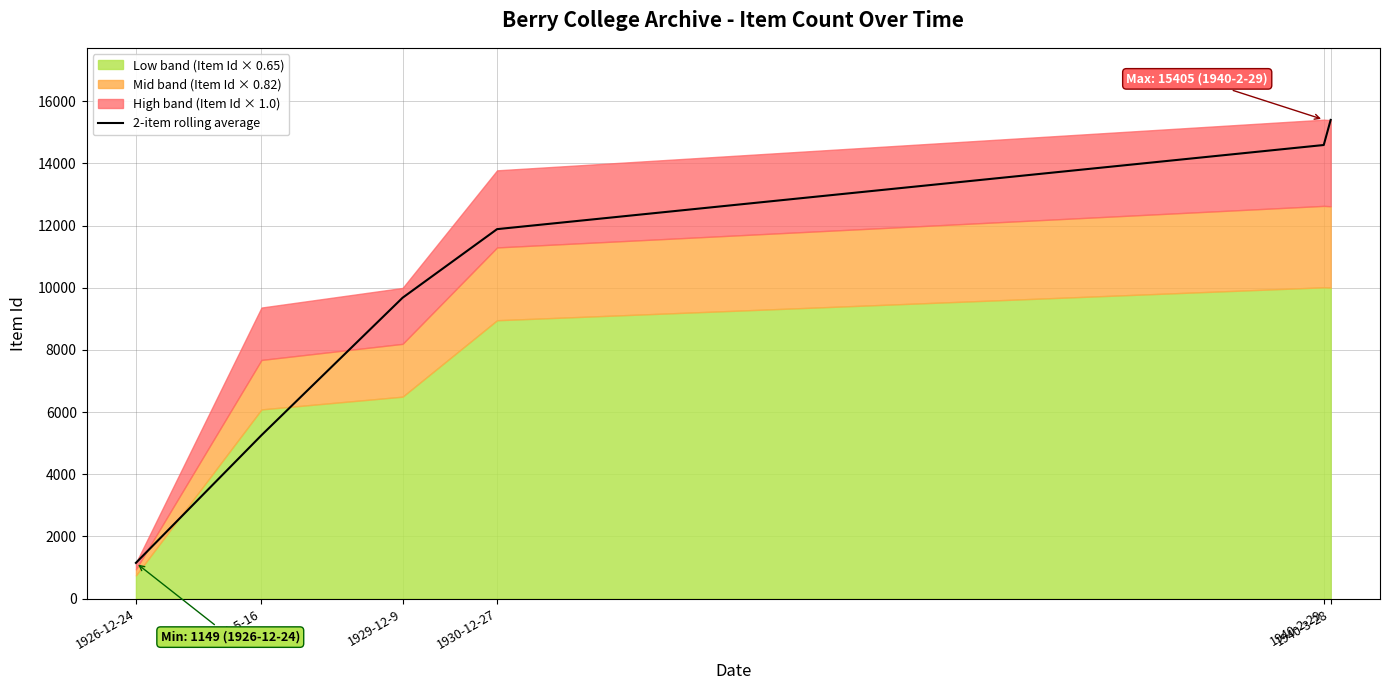

Reading right to left, what are all the values shown in this chart?

1940-3-28=15398.0	1940-2-29=14590.0	1930-12-27=11884.0	1929-12-9=9677.5	1928-5-16=5255.5	1926-12-24=1149.0